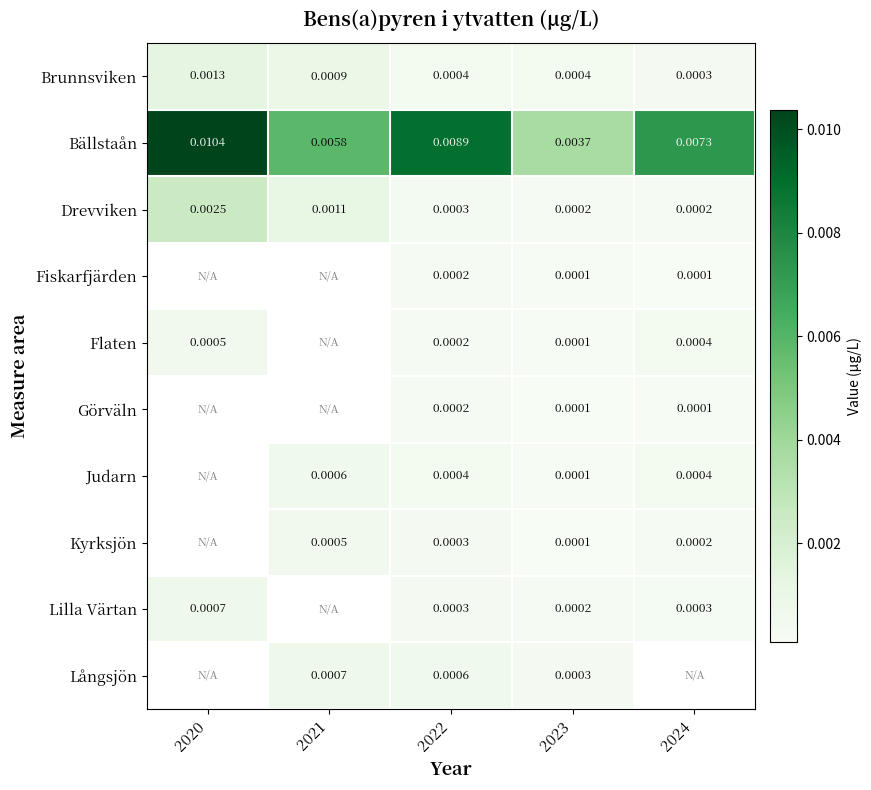

At which category does the chart reach its peak across all series?

2020